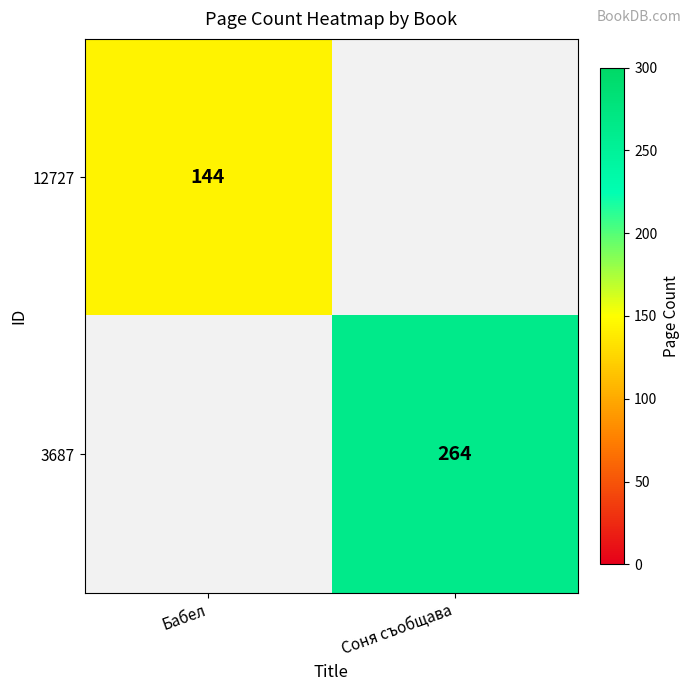

The 3687 series shows 264 at Соня съобщава. True or false?

True